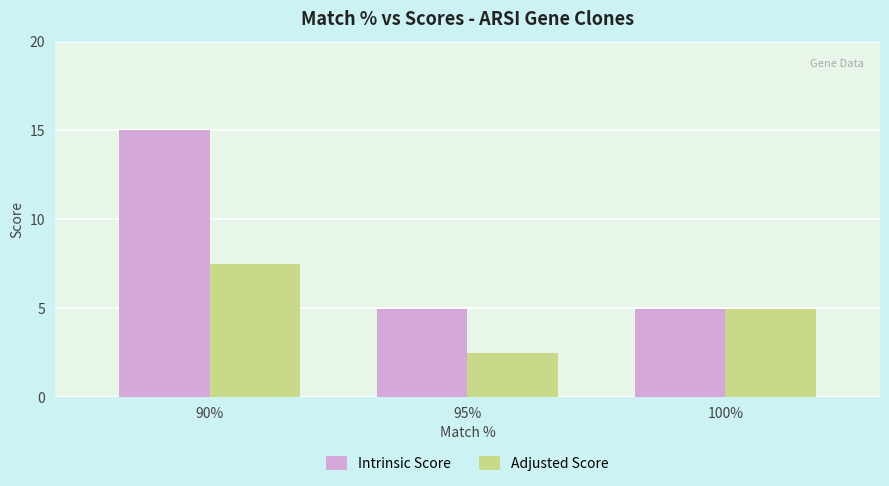

Which series has the widest spread of values?

Intrinsic Score